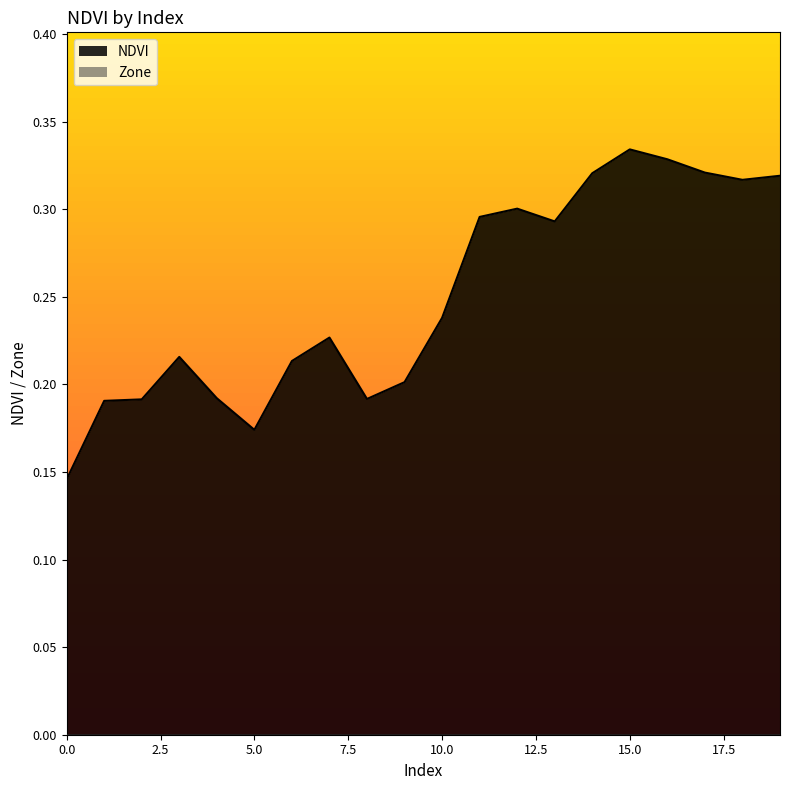

What is the average value?

0.3